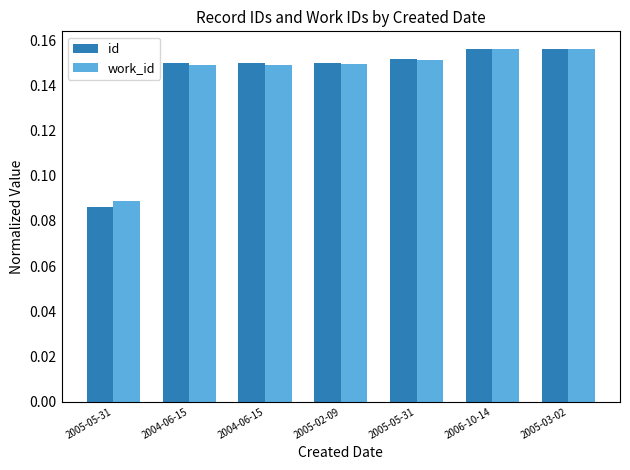

How many groups of bars are there?

7